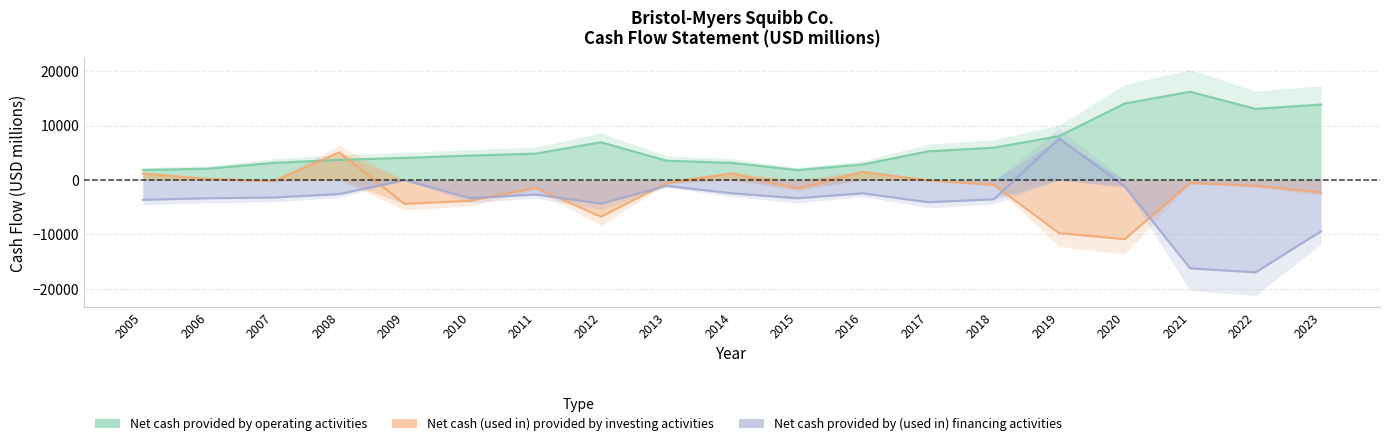

Rank the series by their average value, from lowest to highest.

Net cash provided by (used in) financing activities, Net cash (used in) provided by investing activities, Net cash provided by operating activities